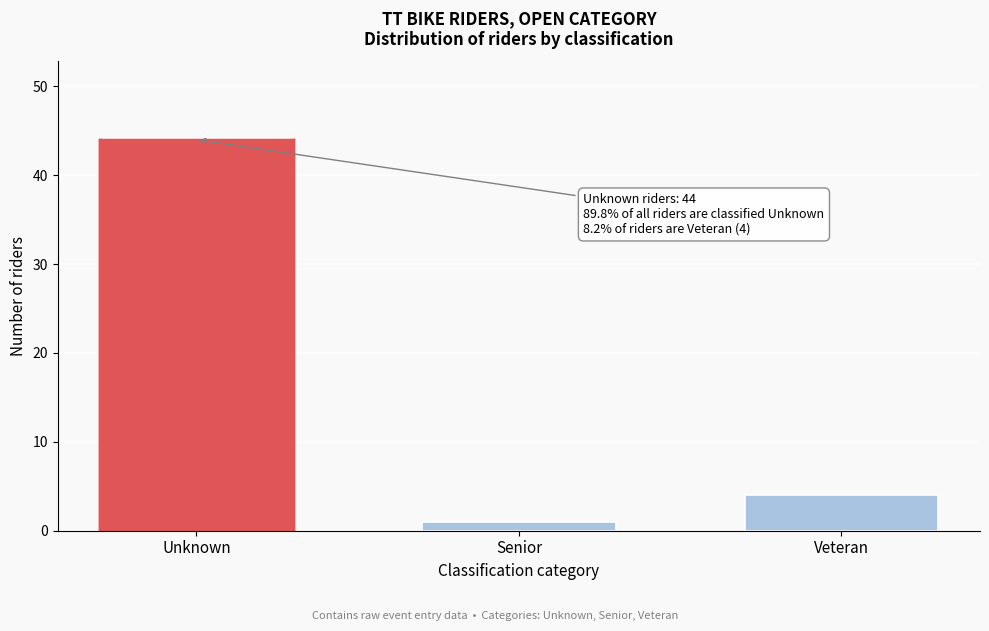

Reading left to right, extract all data points from this chart.

Unknown=44	Senior=1	Veteran=4